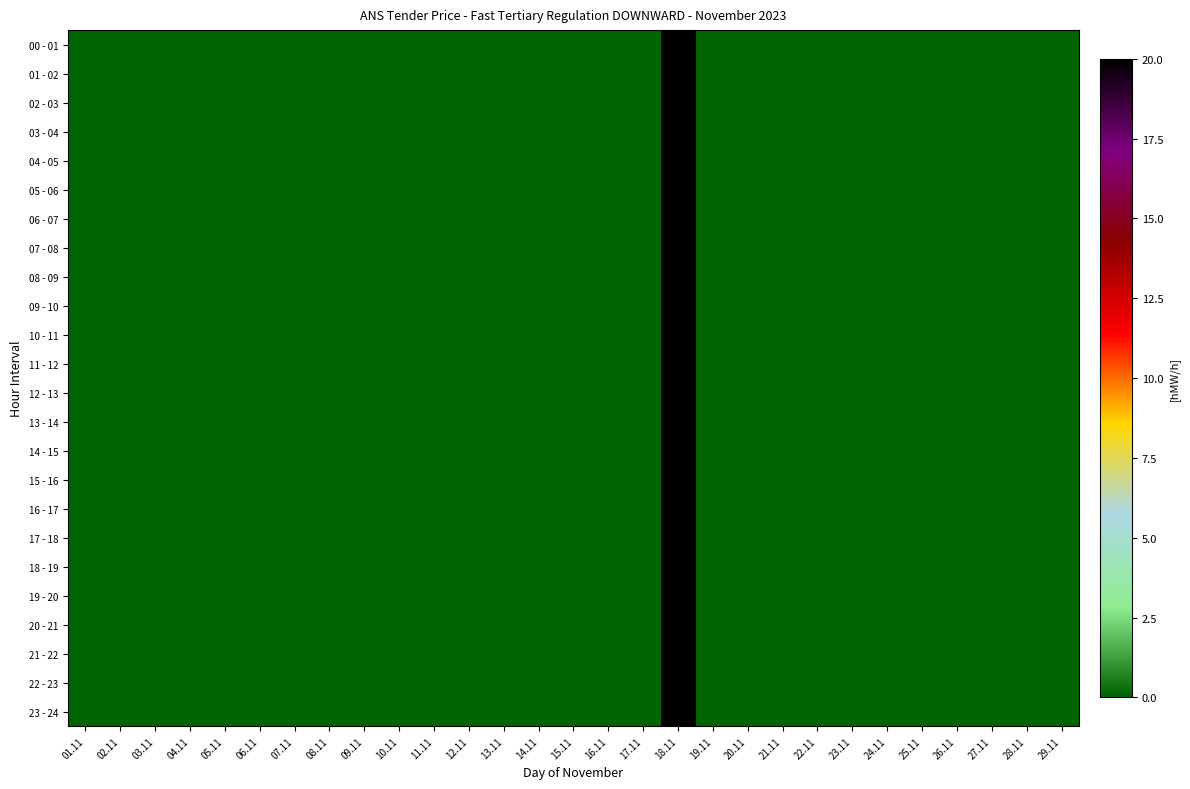

Which series changed the most between 07.11 and 14.11?

00 - 01